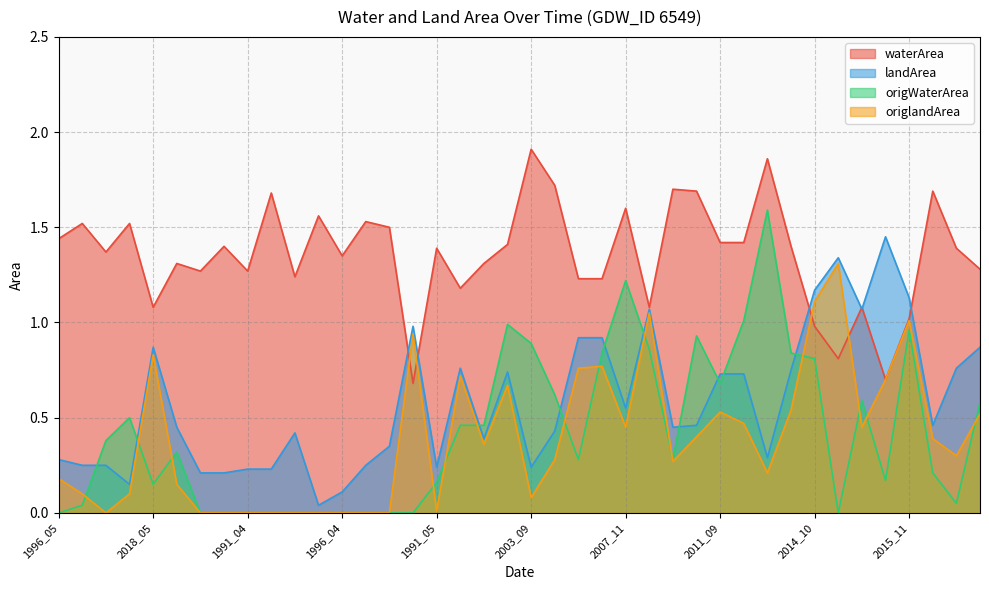

What is the label of the 2nd point from the right?

2020_07